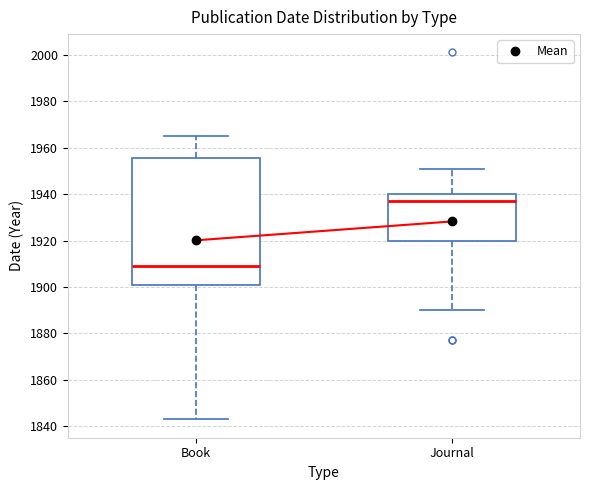

Where does the median line of the box for Journal sit on the y-axis? The values are not printed on the chart, so give them approximately, as read against the axis.

1938